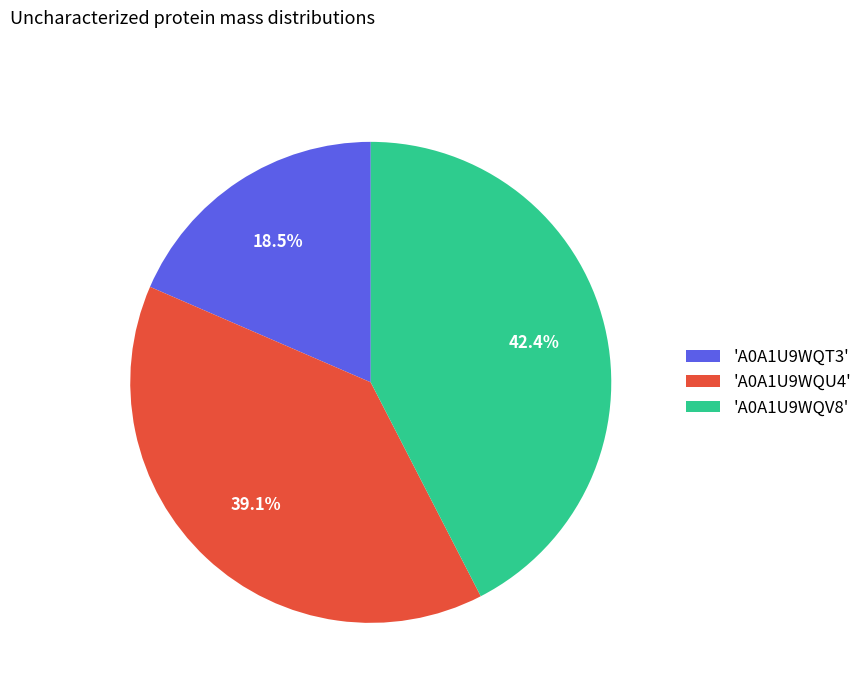

Rank the categories by value from highest to lowest.

'A0A1U9WQV8', 'A0A1U9WQU4', 'A0A1U9WQT3'